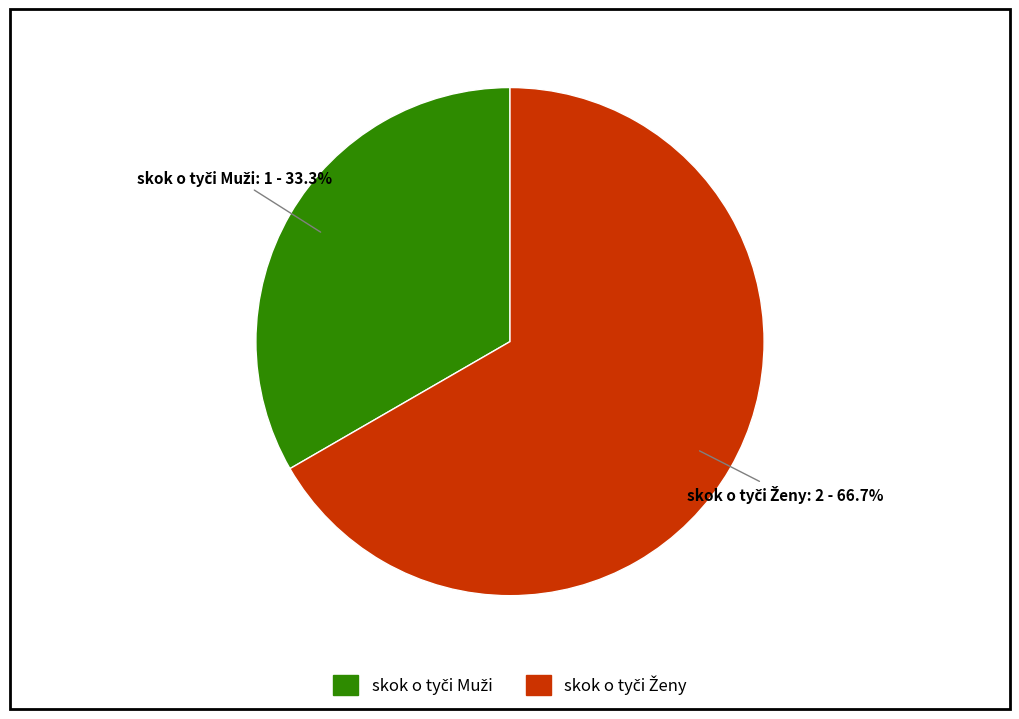

To the nearest percent, what is the average slice percentage?

50%